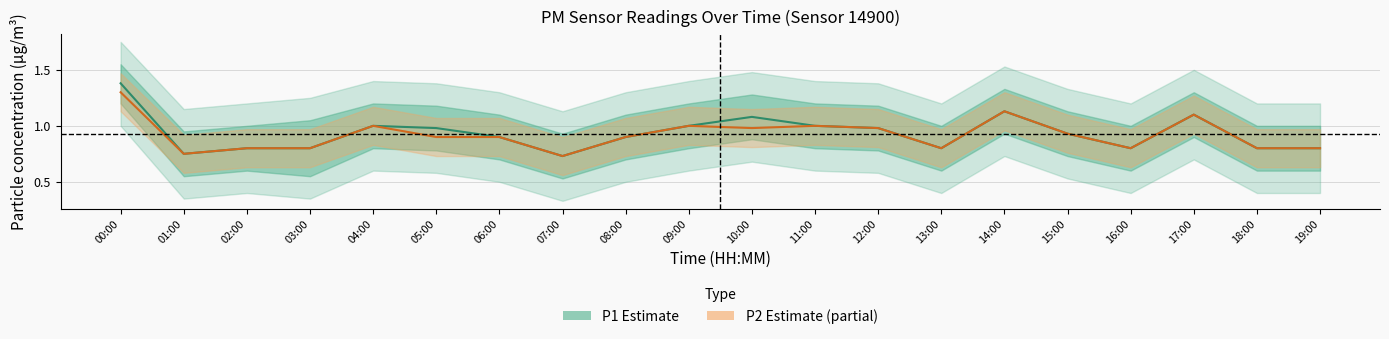

What is the sum of the P2 (Partial estimate) values at 13:00 and 16:00?

1.6